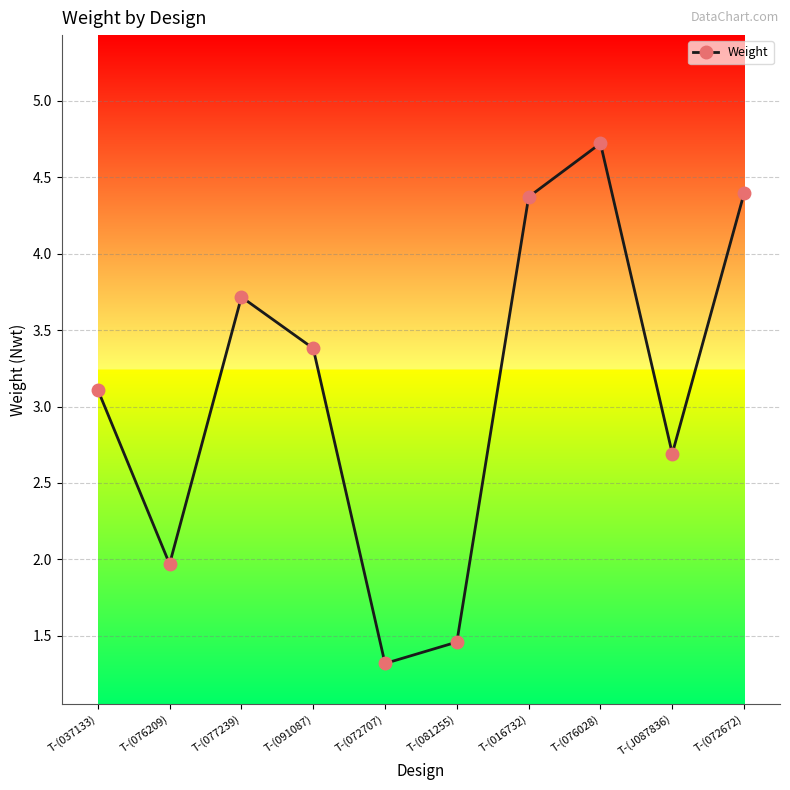

Does the chart have visible grid lines?

Yes